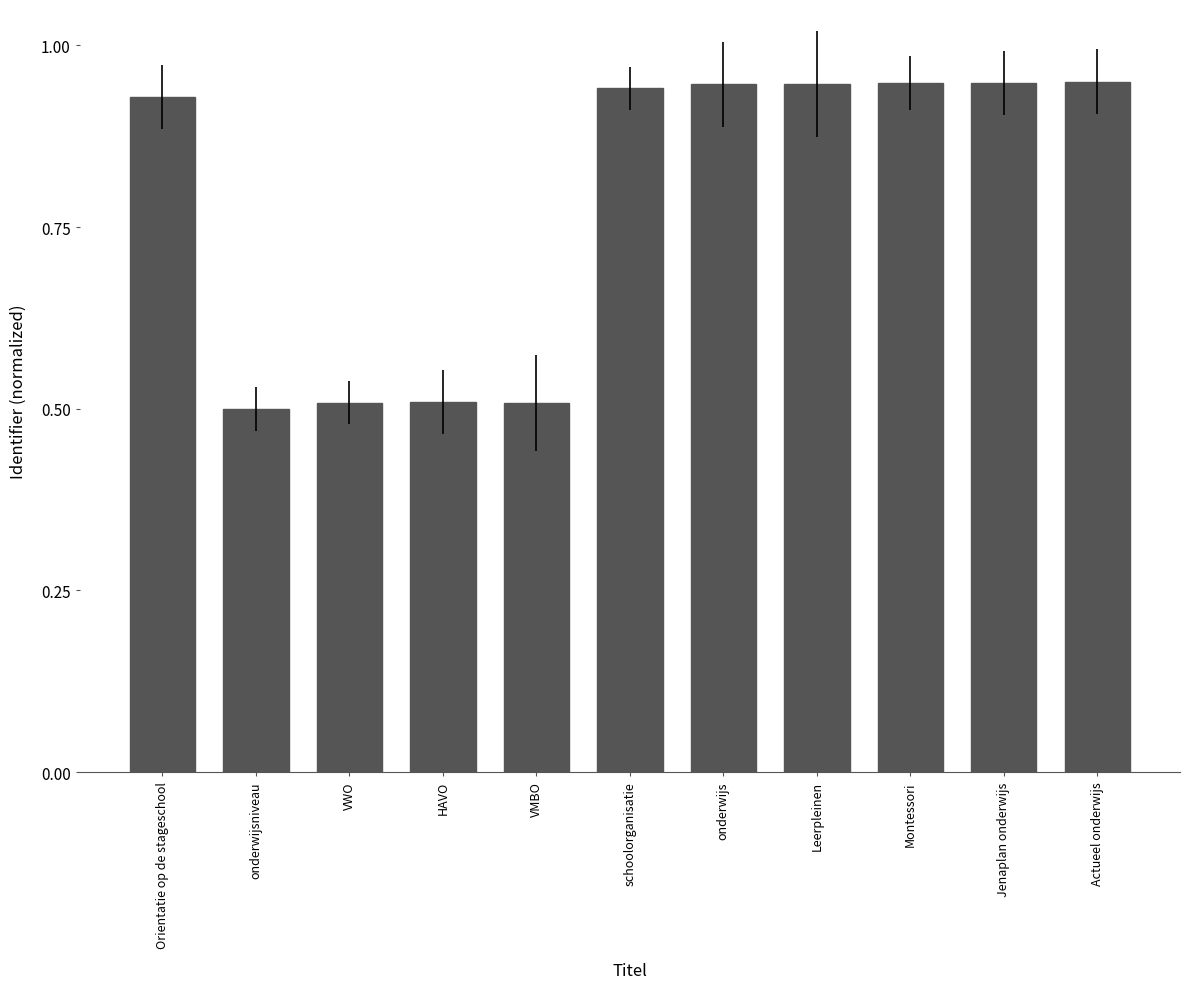

True or false: the data shows 0.5 at onderwijsniveau.

True